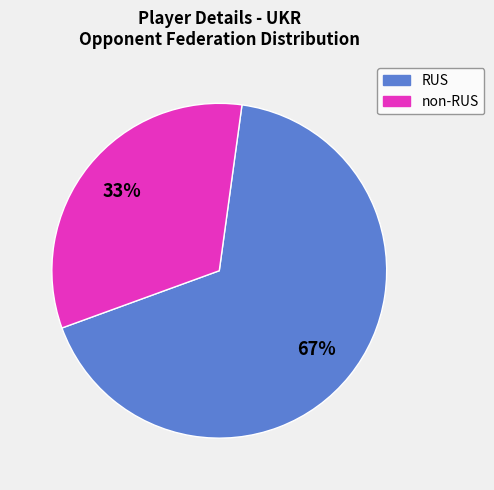

Is there any slice that represents more than half of the pie?

Yes